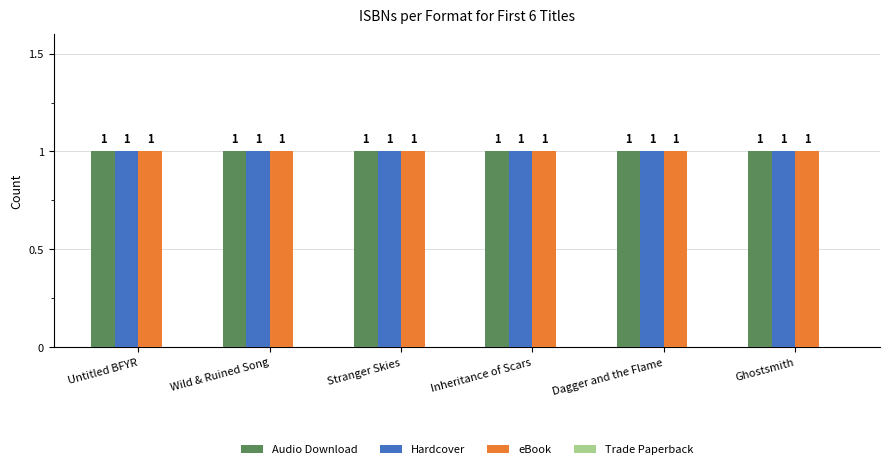

Rank the series by their maximum value, from lowest to highest.

Trade Paperback, Audio Download, Hardcover, eBook